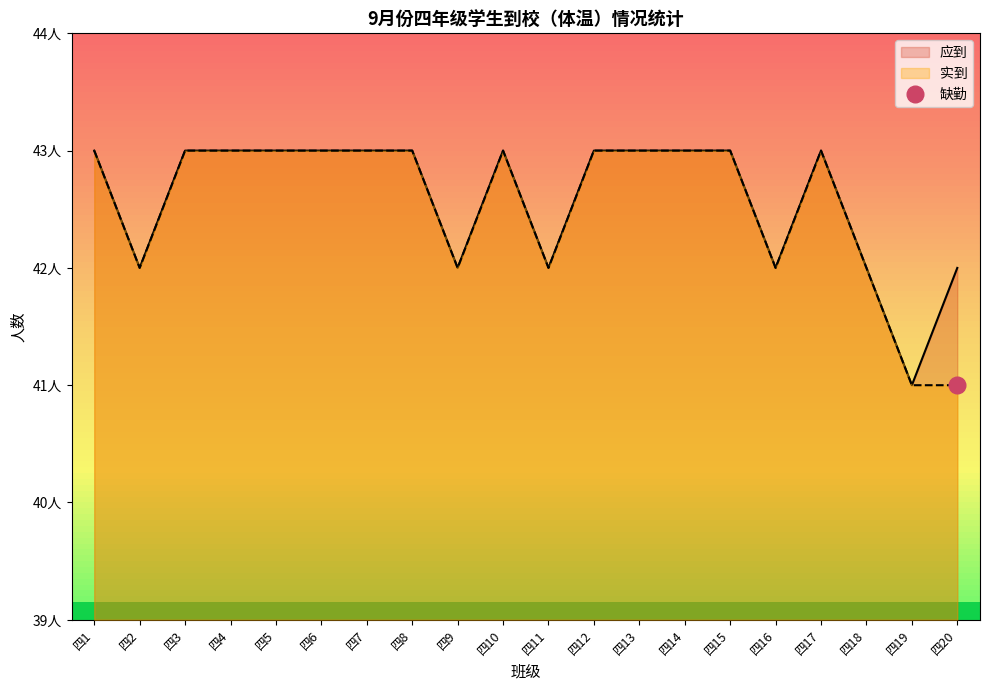

True or false: 应到 has more than 0 points higher than both neighbors.

True